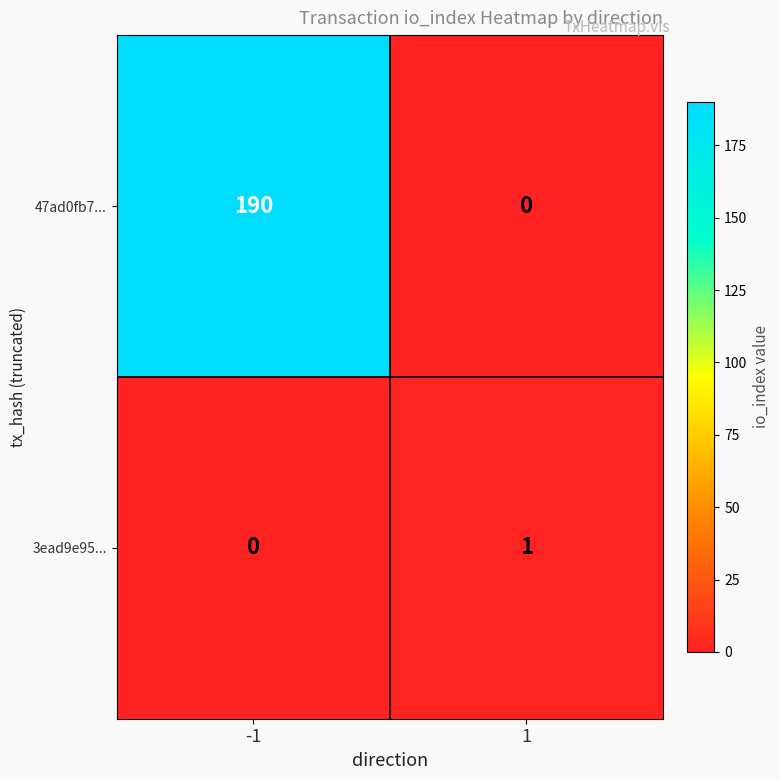

Is it true that 47ad0fb7... equals 62 at 1?

False